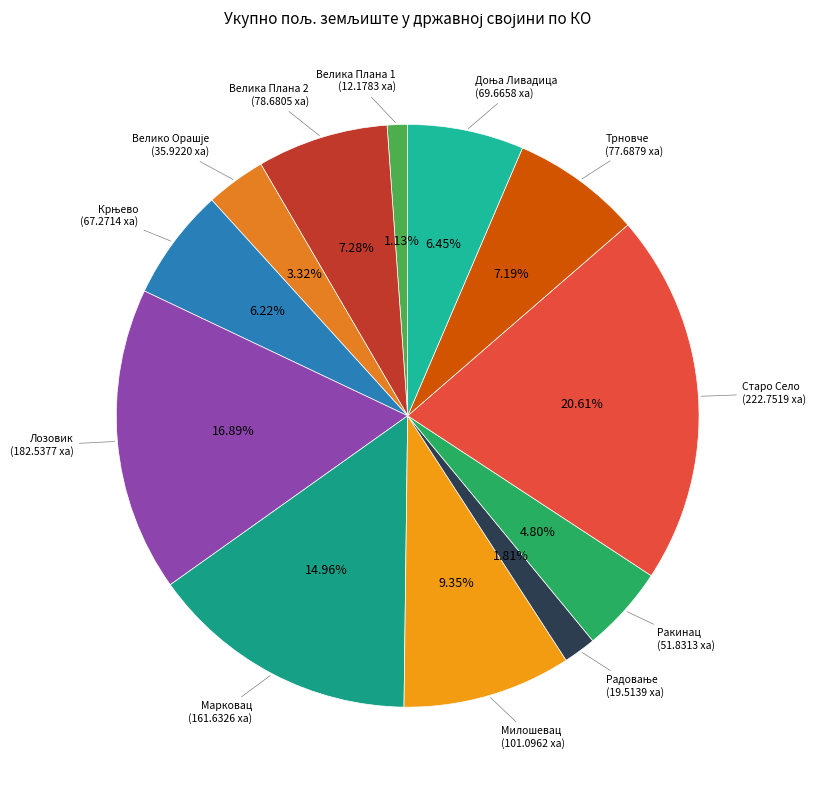

How many segments does this pie chart have?

12